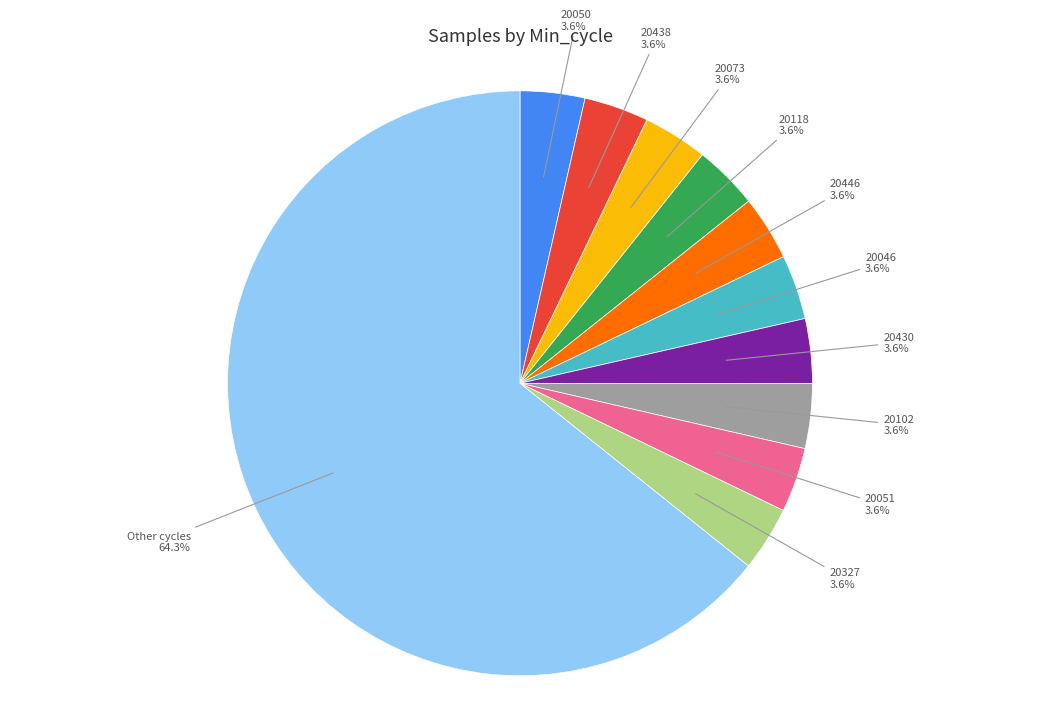

Is there any slice that represents more than half of the pie?

Yes